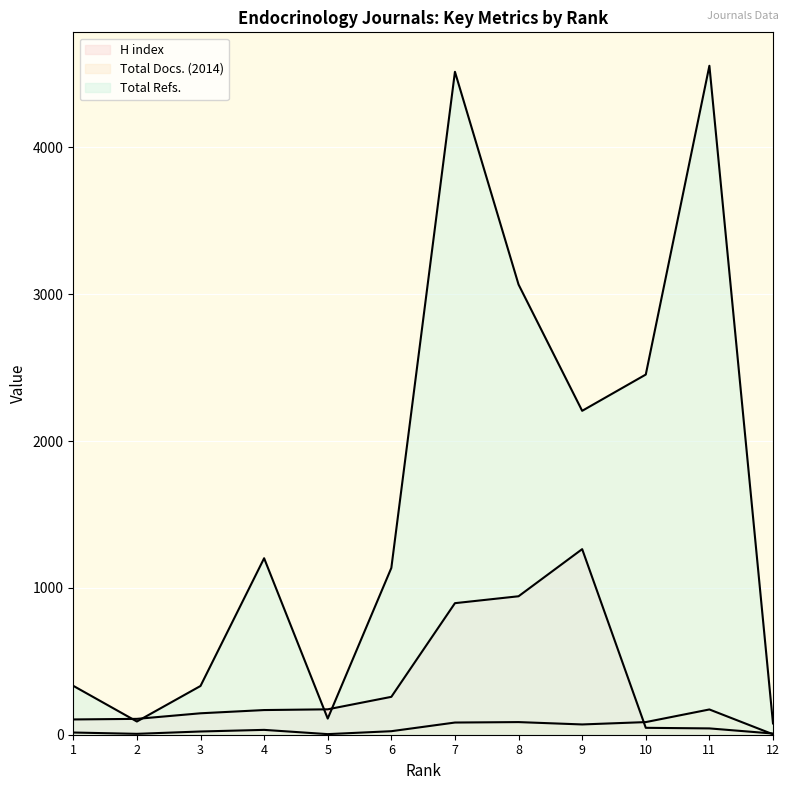

Does the chart display data point markers on the line(s)?

No